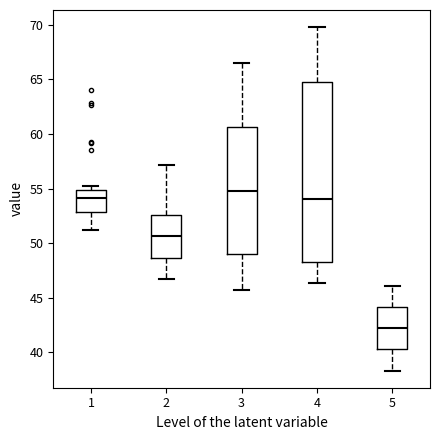

Reading left to right, read every box against the y-axis: the position of its median line, the range the box covers, and the ends of its whiskers. The values are not printed on the chart, so give them approximately, as read against the axis.

1: median 54.0, box 53.0 to 55.0, whiskers 51.0 to 55.0 (just above the box's upper edge)
2: median 50.5, box 48.5 to 52.5, whiskers 46.5 to 57.0
3: median 55.0, box 49.0 to 60.5, whiskers 45.5 to 66.5
4: median 54.0, box 48.5 to 65.0, whiskers 46.5 to 70.0
5: median 42.0, box 40.5 to 44.0, whiskers 38.5 to 46.0